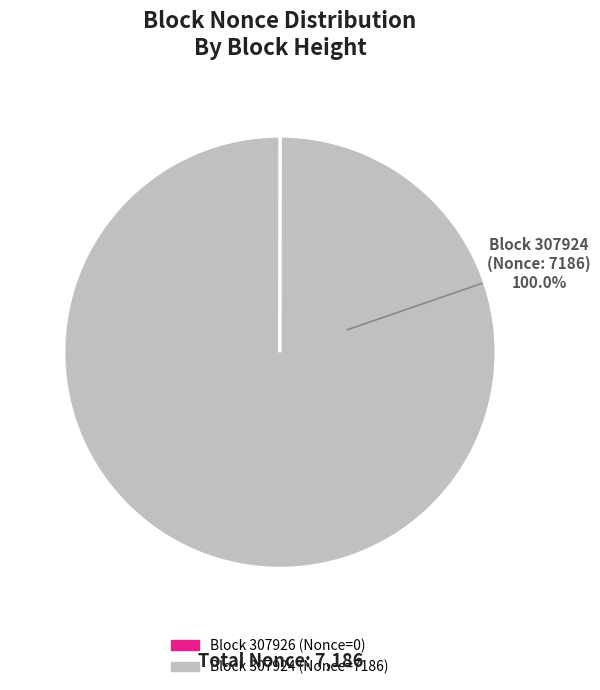

Which slice is the largest?

307924